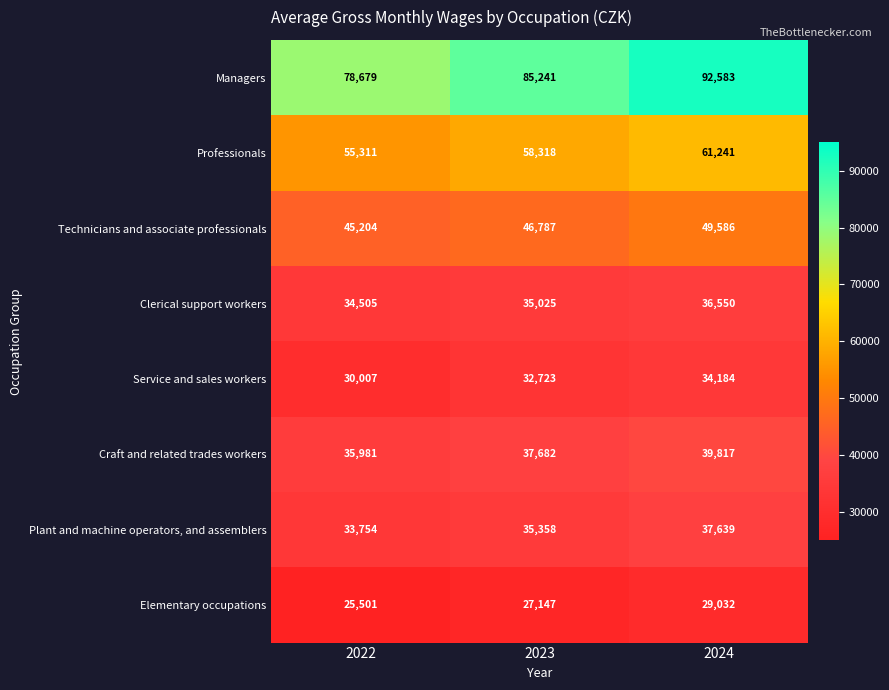

Between 2022 and 2024, which series saw the biggest shift?

Managers